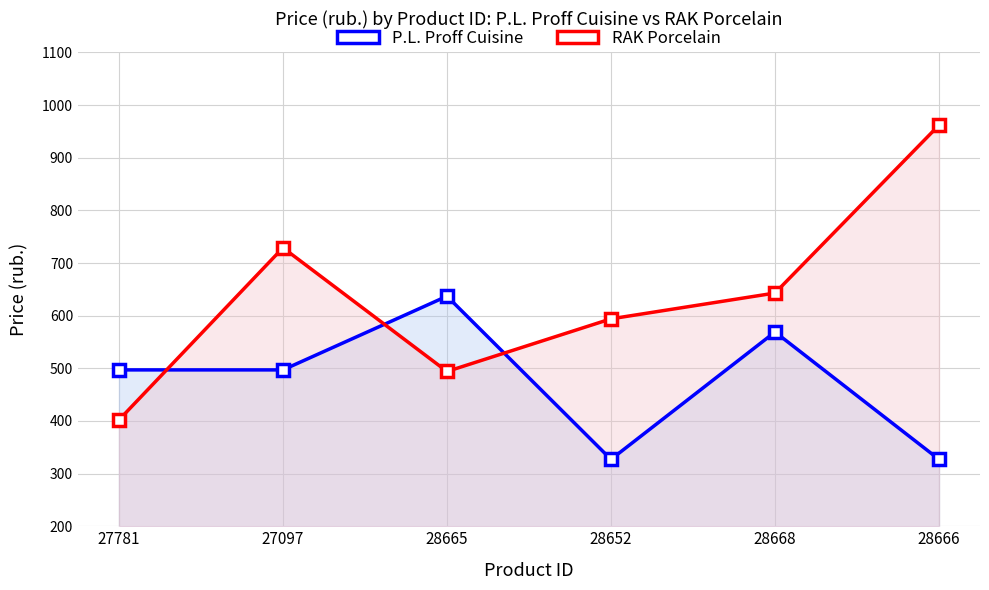

Reading left to right, transcribe all the data shown in this chart.

P.L. Proff Cuisine: 497	497	637	327	569	327
RAK Porcelain: 402	729	494	594	643	962